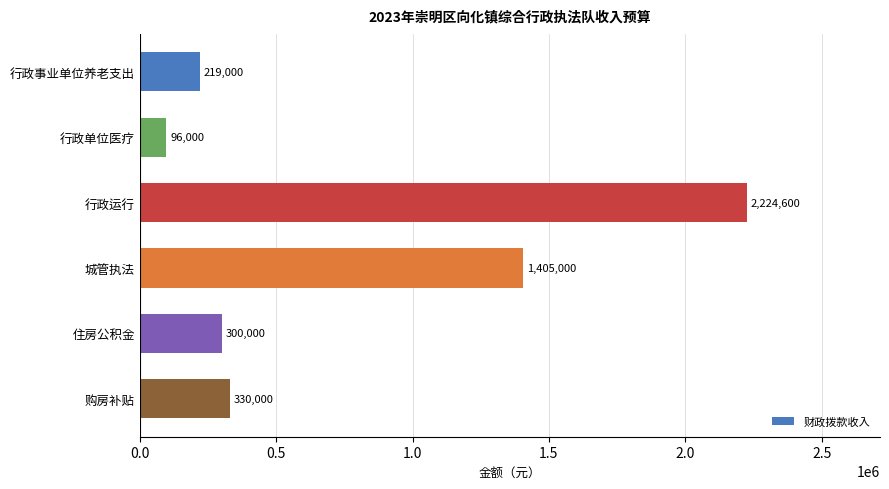

How many bars are there in total?

6